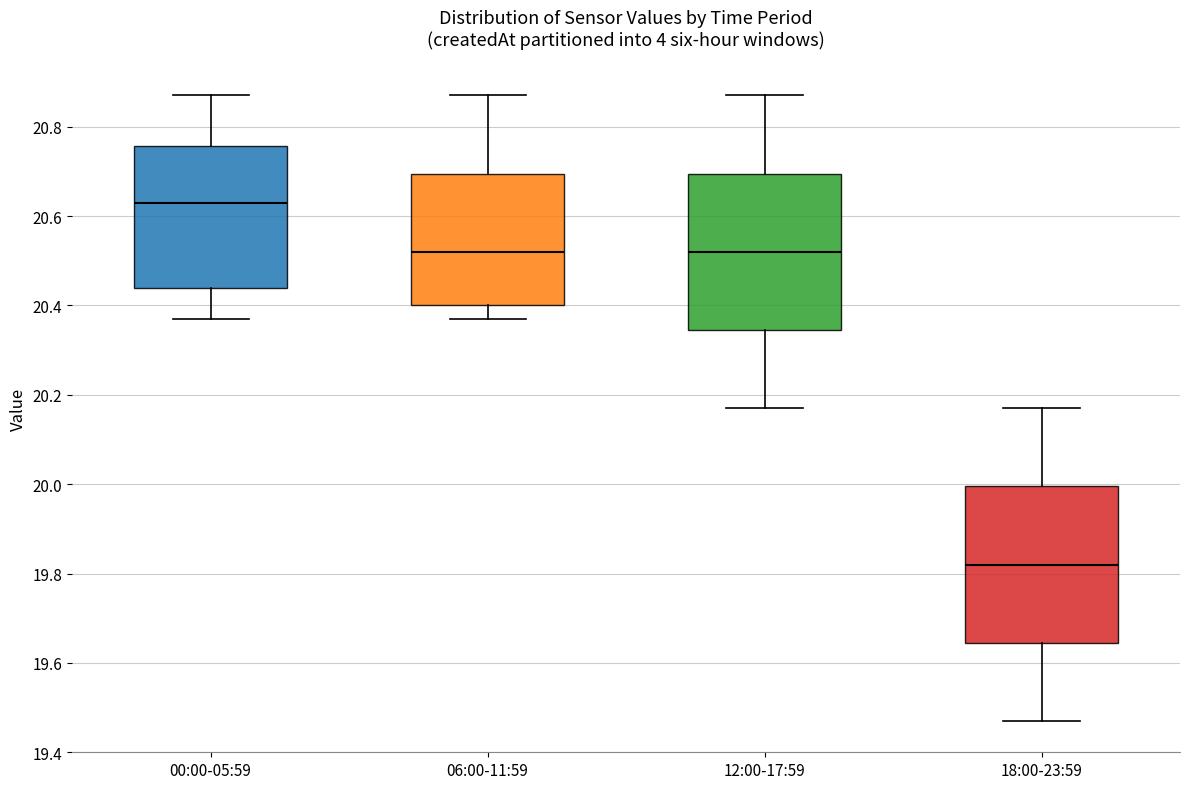

Where does the lower whisker of the box for 06:00-11:59 end on the y-axis? The values are not printed on the chart, so give them approximately, as read against the axis.

20.38